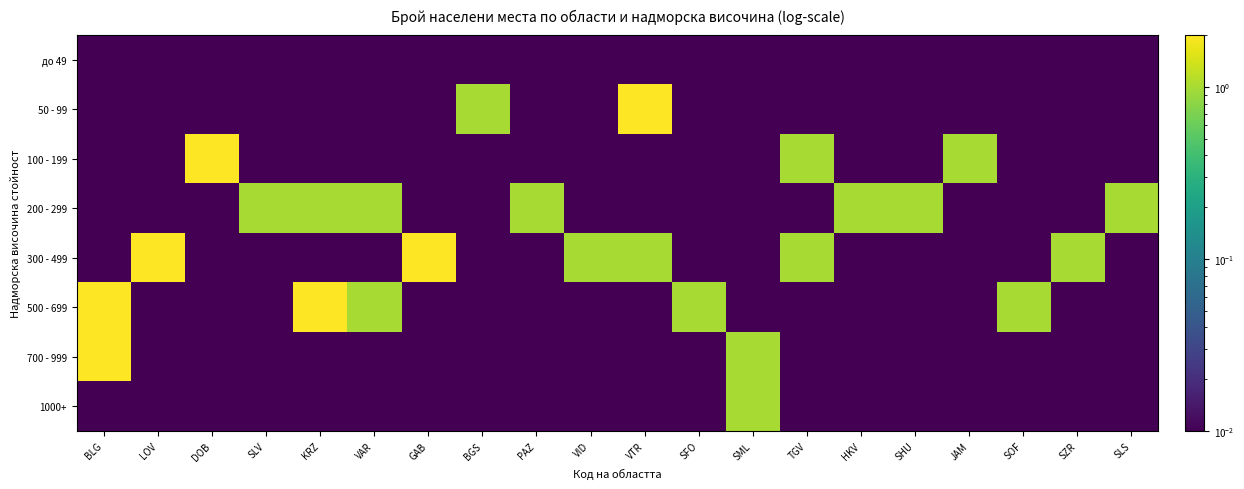

At which category does the chart reach its minimum across all series?

BLG